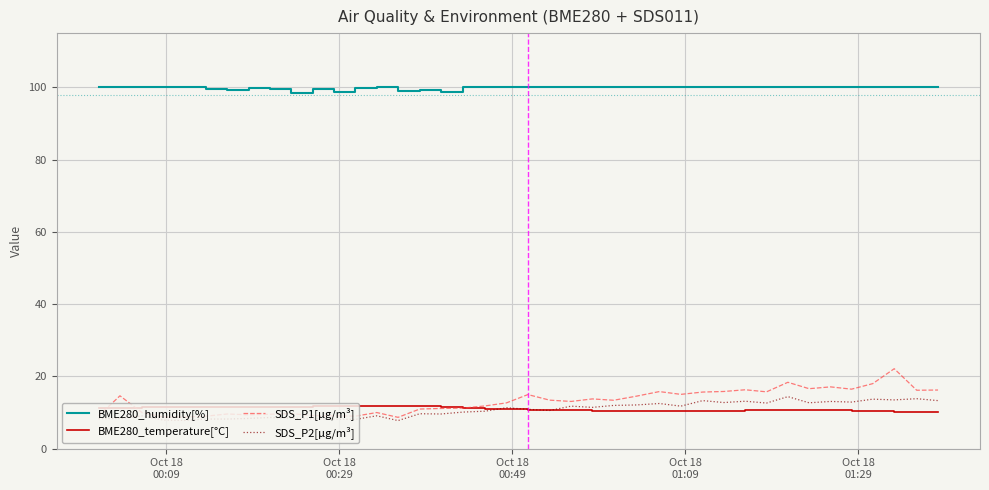

True or false: SDS_P1[µg/m³] has more than 1 interior local peaks.

True